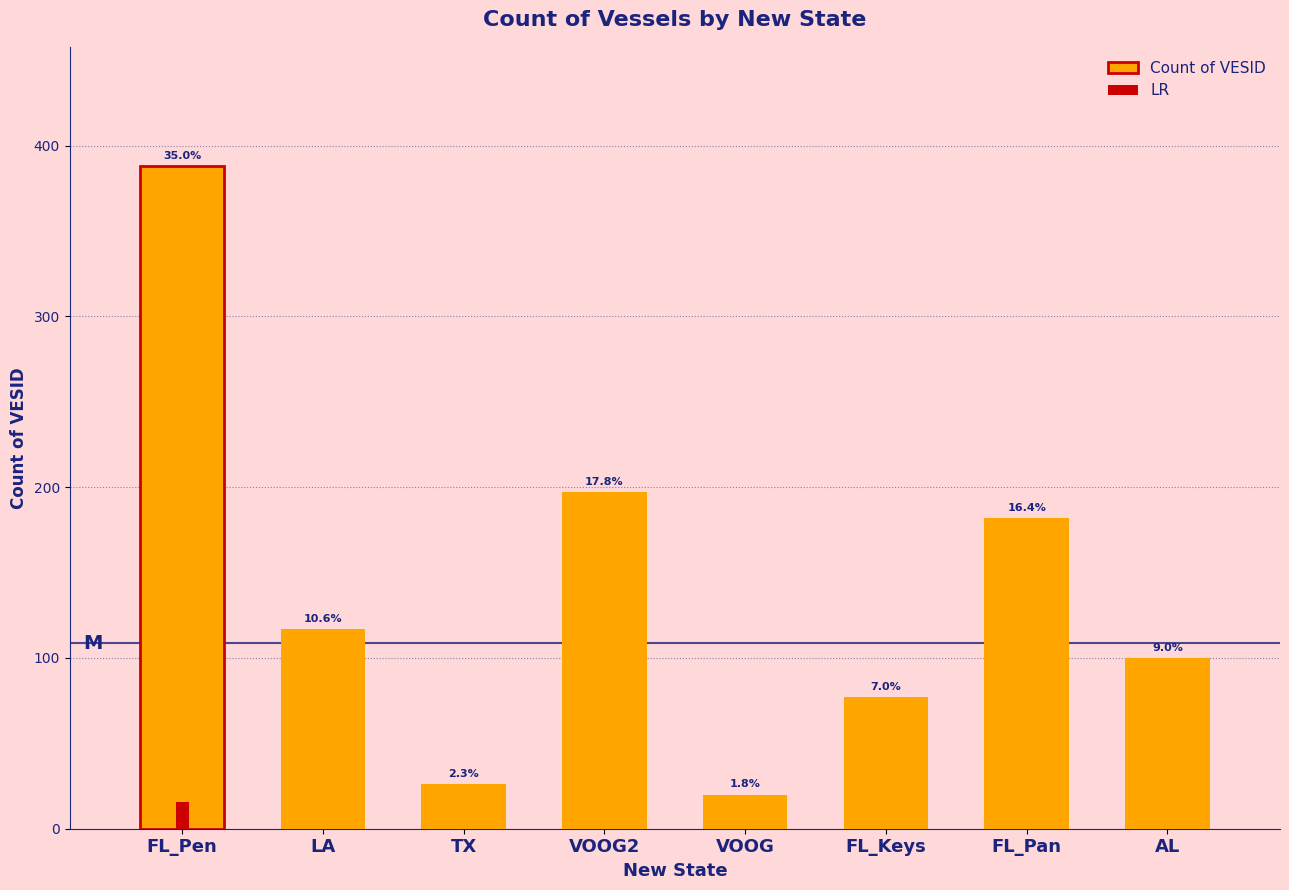

Reading left to right, what are all the values shown in this chart?

FL_Pen=388	LA=117	TX=26	VOOG2=197	VOOG=20	FL_Keys=77	FL_Pan=182	AL=100